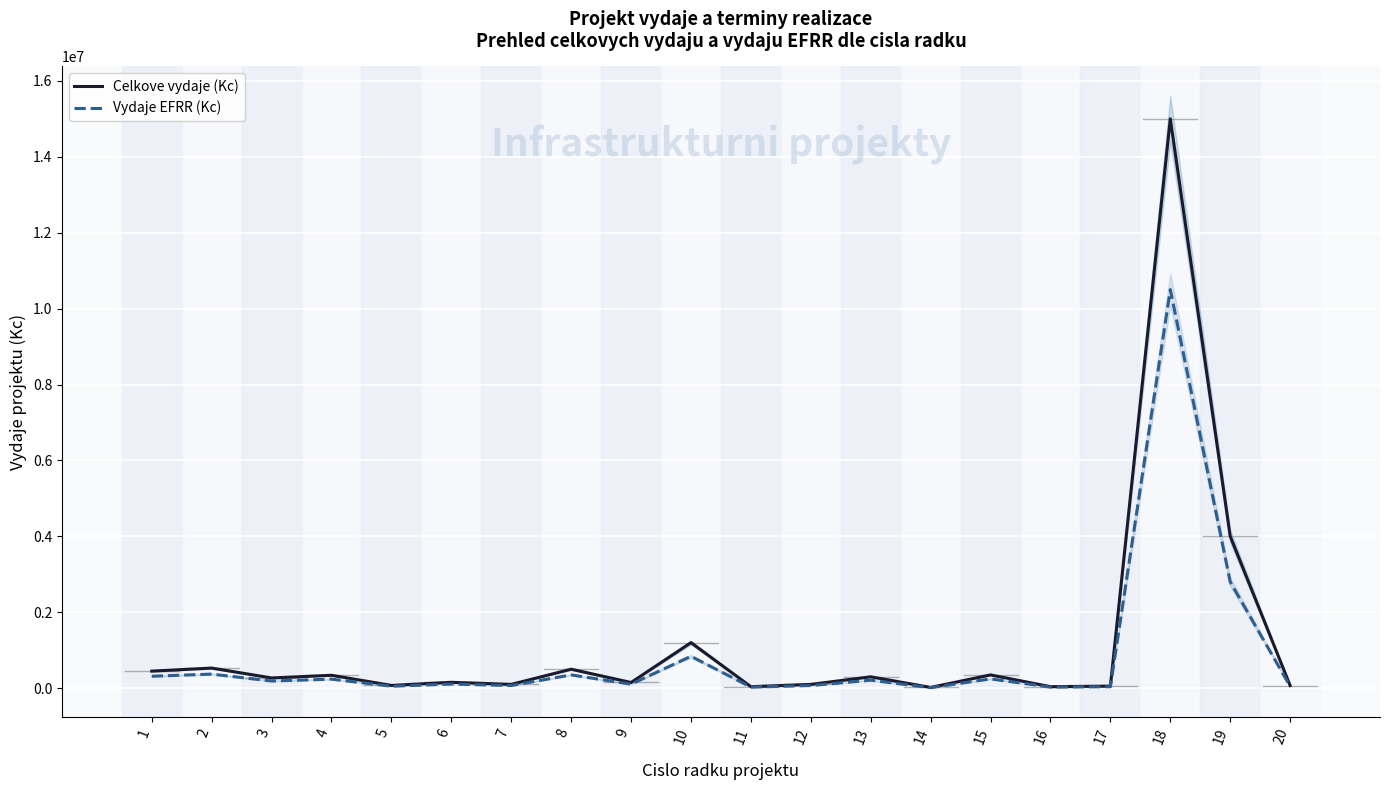

What is the maximum value for Celkove vydaje (Kc)?

15000000